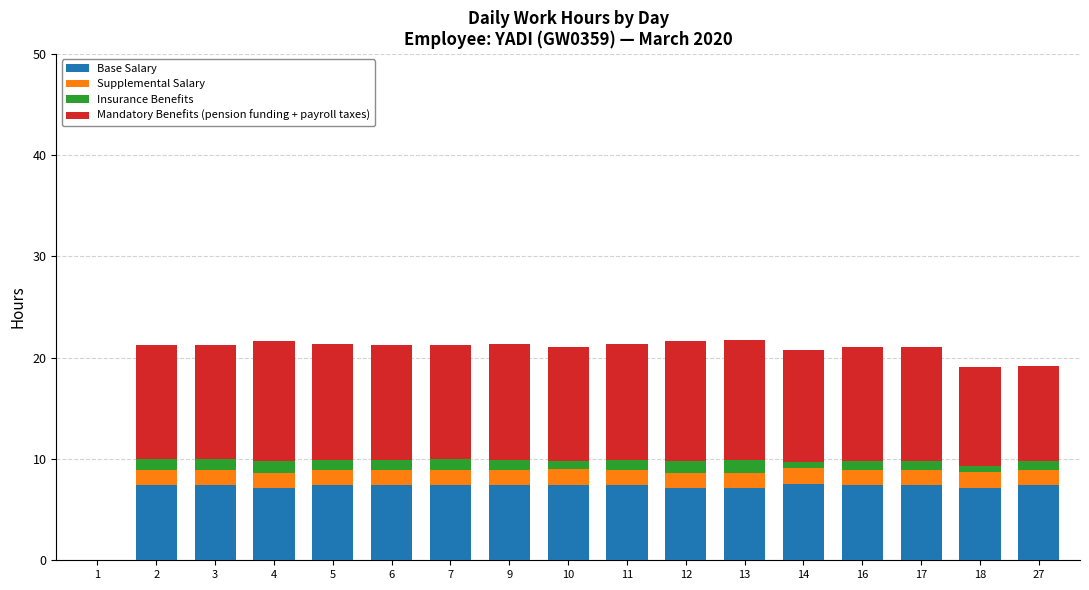

The value of Base Salary at 3 is 7.5. True or false?

True